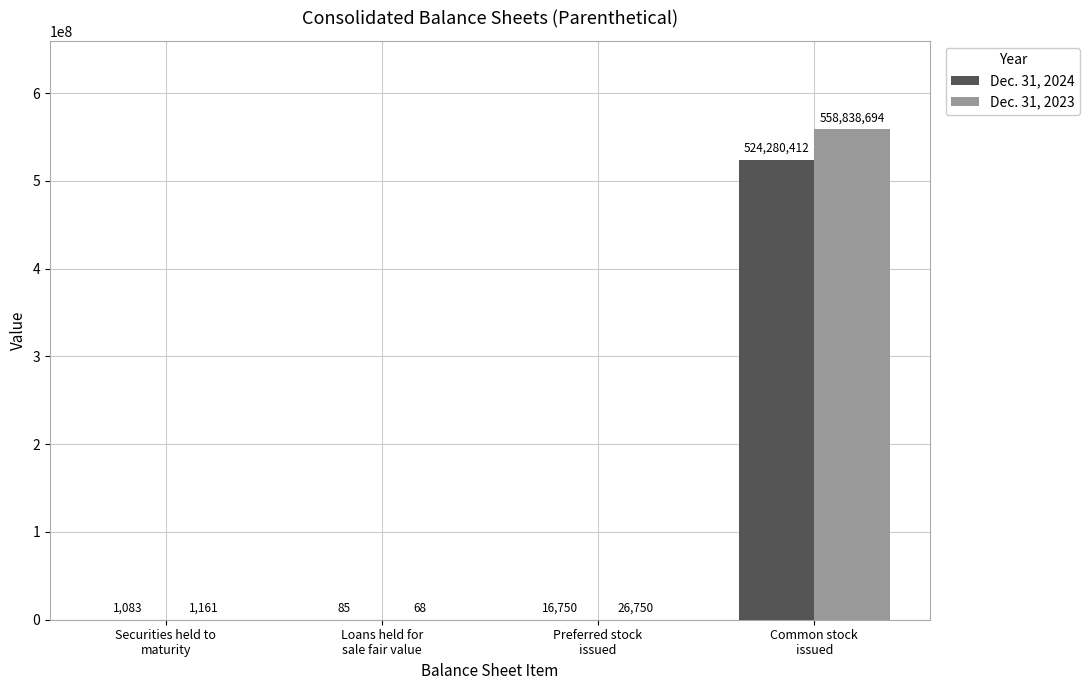

At which label does Dec. 31, 2024 reach its peak?

Common stock
issued